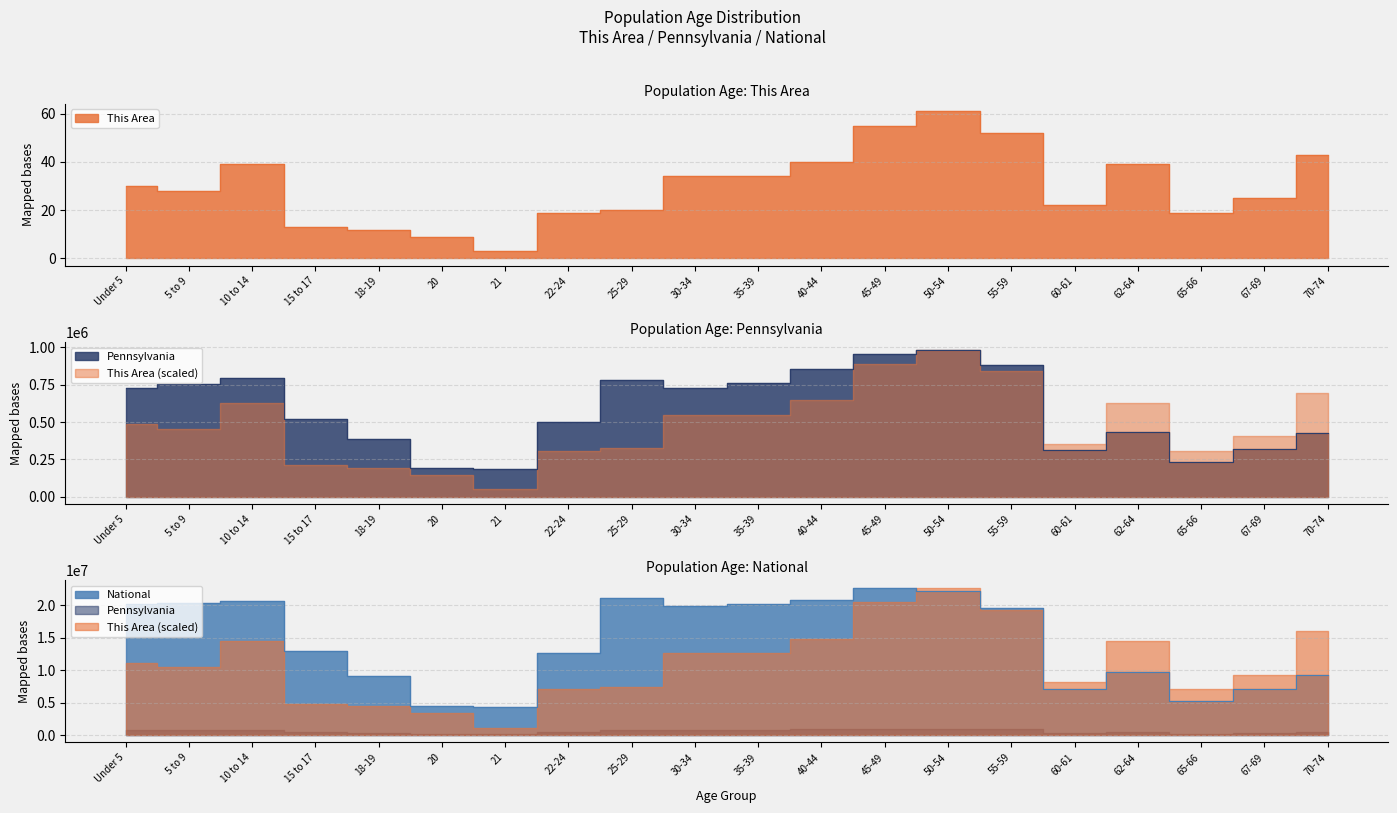

Where does the National series first go above 19664805?

Under 5